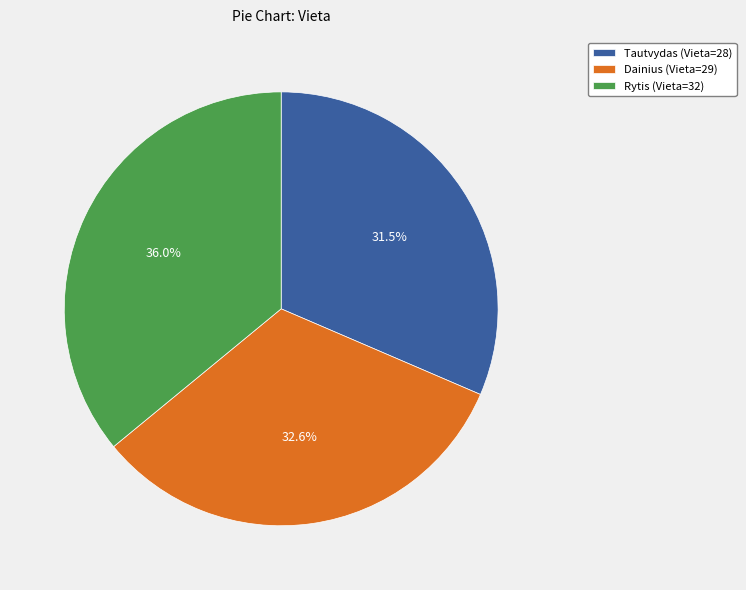

To the nearest percent, what is the difference between the largest and smallest slice percentages?

4%